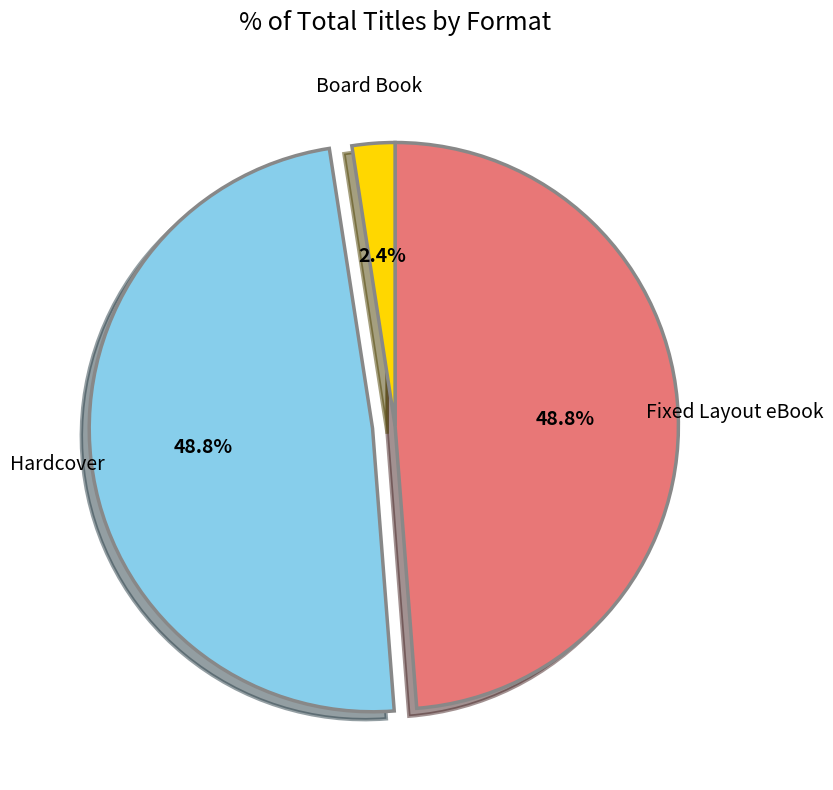

What is the smallest slice in the pie chart?

Board Book